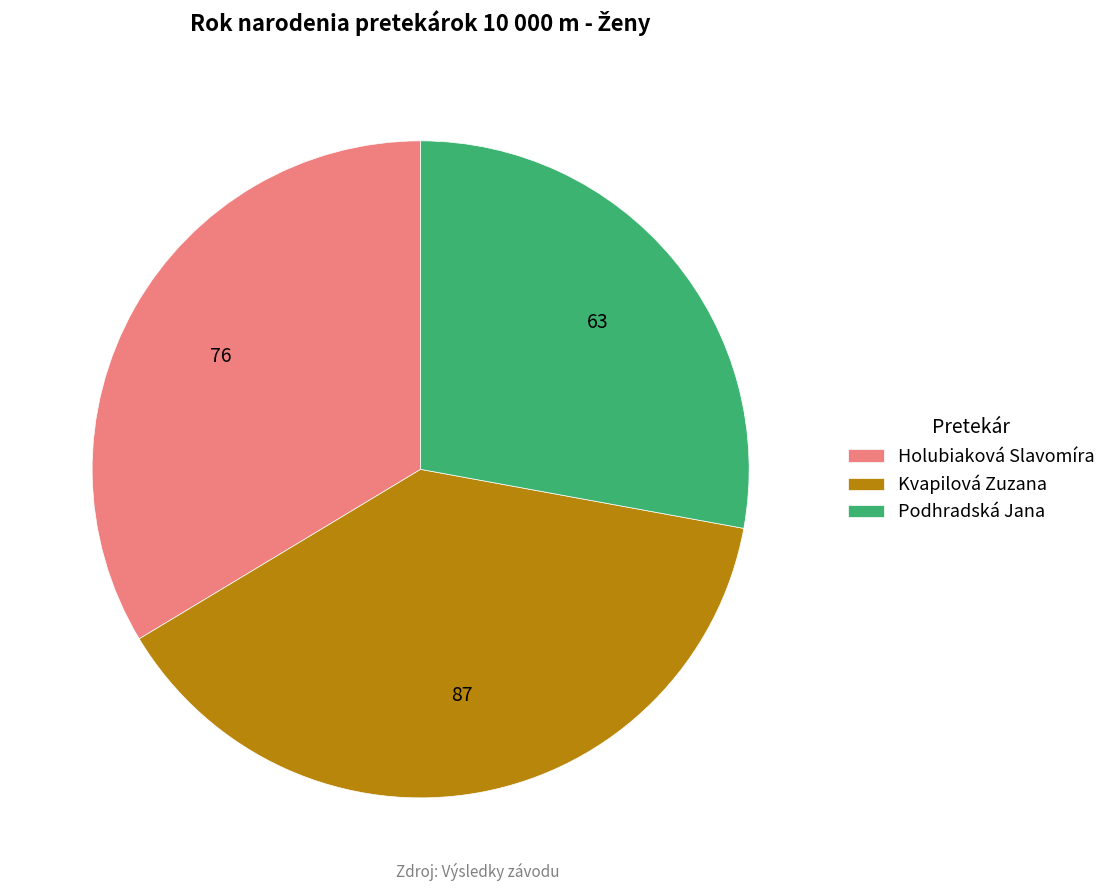

Does any single category account for the majority?

No